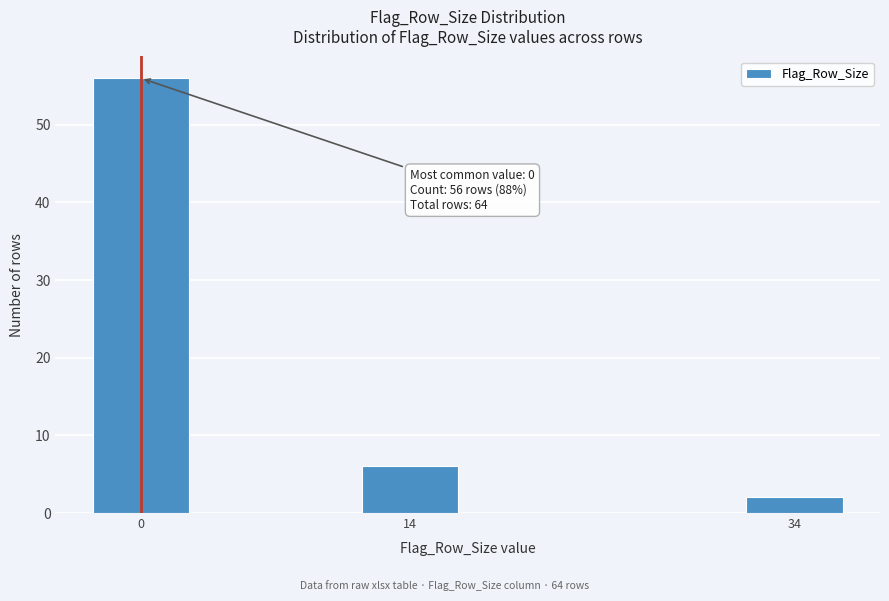

Reading left to right, list all the values displayed in this chart.

56	6	2